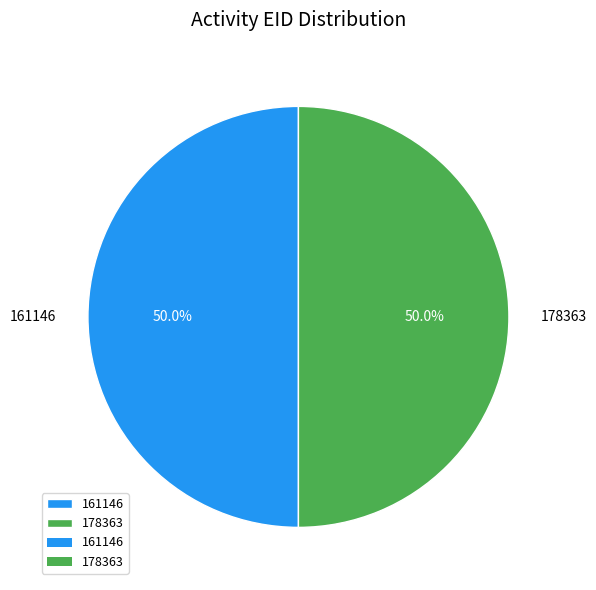

How much of the chart is everything except 178363?

50.0%